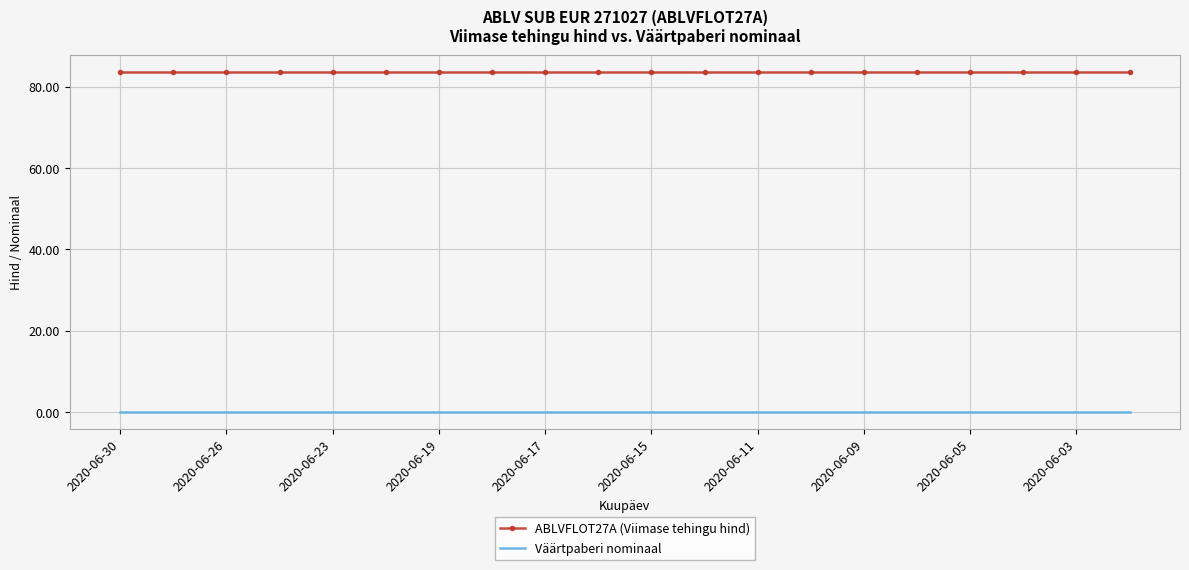

Which series has the largest total across all categories?

ABLVFLOT27A (Viimase tehingu hind)